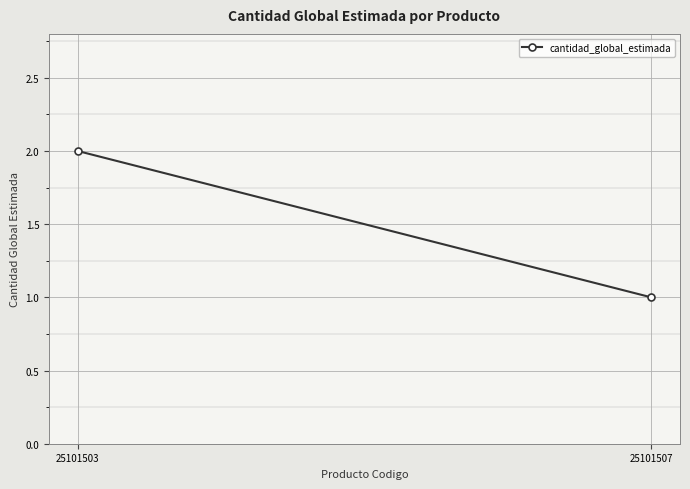

Approximately how many times larger is the value at 25101503 compared to 25101507?

2.0